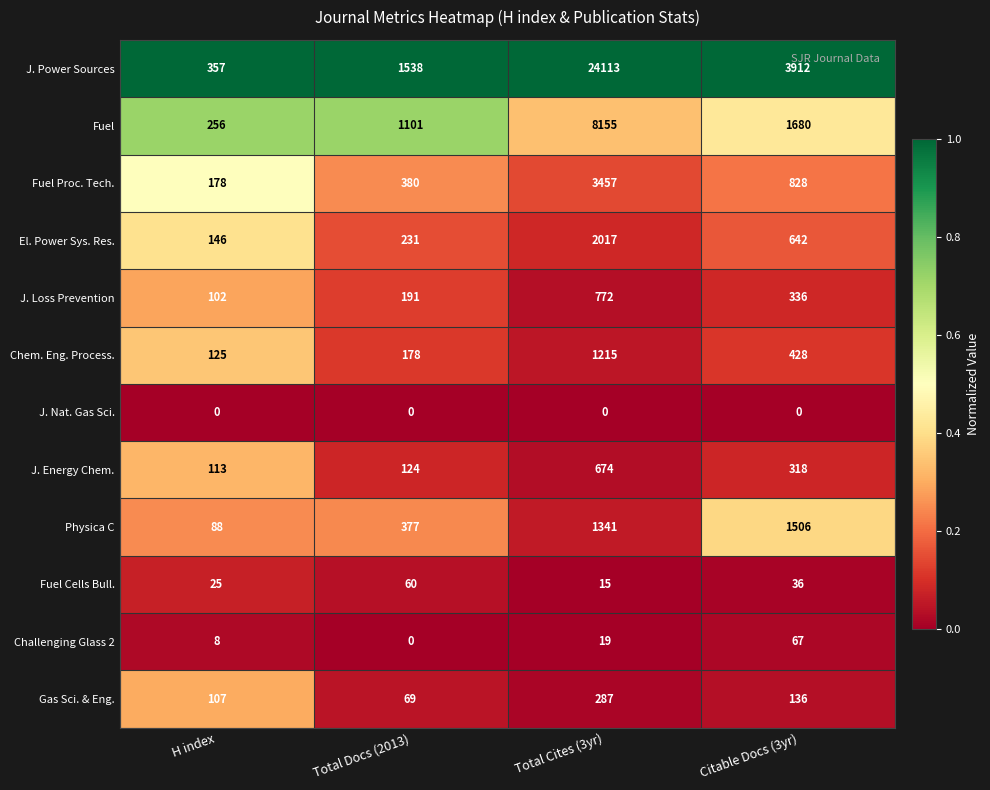

The value of Challenging Glass 2 at H index is 13. True or false?

False